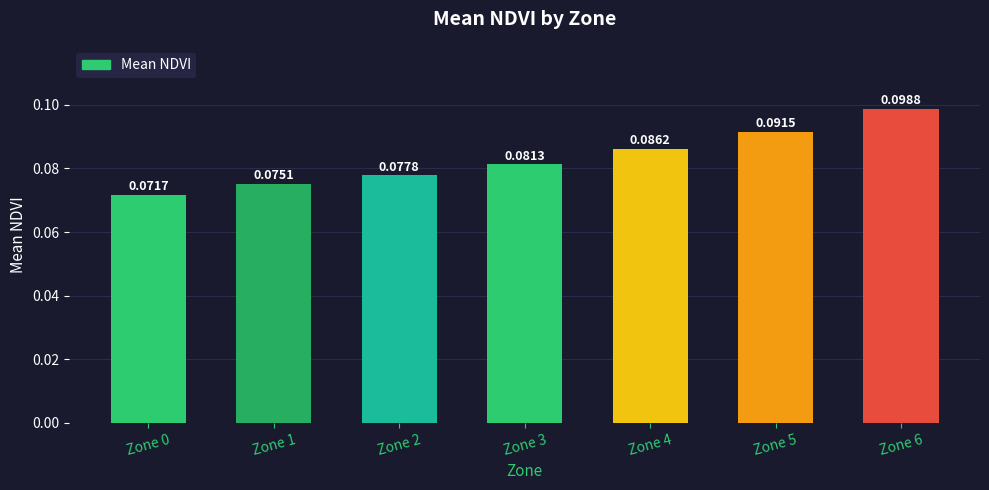

List the labels in order of value, smallest first.

Zone 0, Zone 1, Zone 2, Zone 3, Zone 4, Zone 5, Zone 6